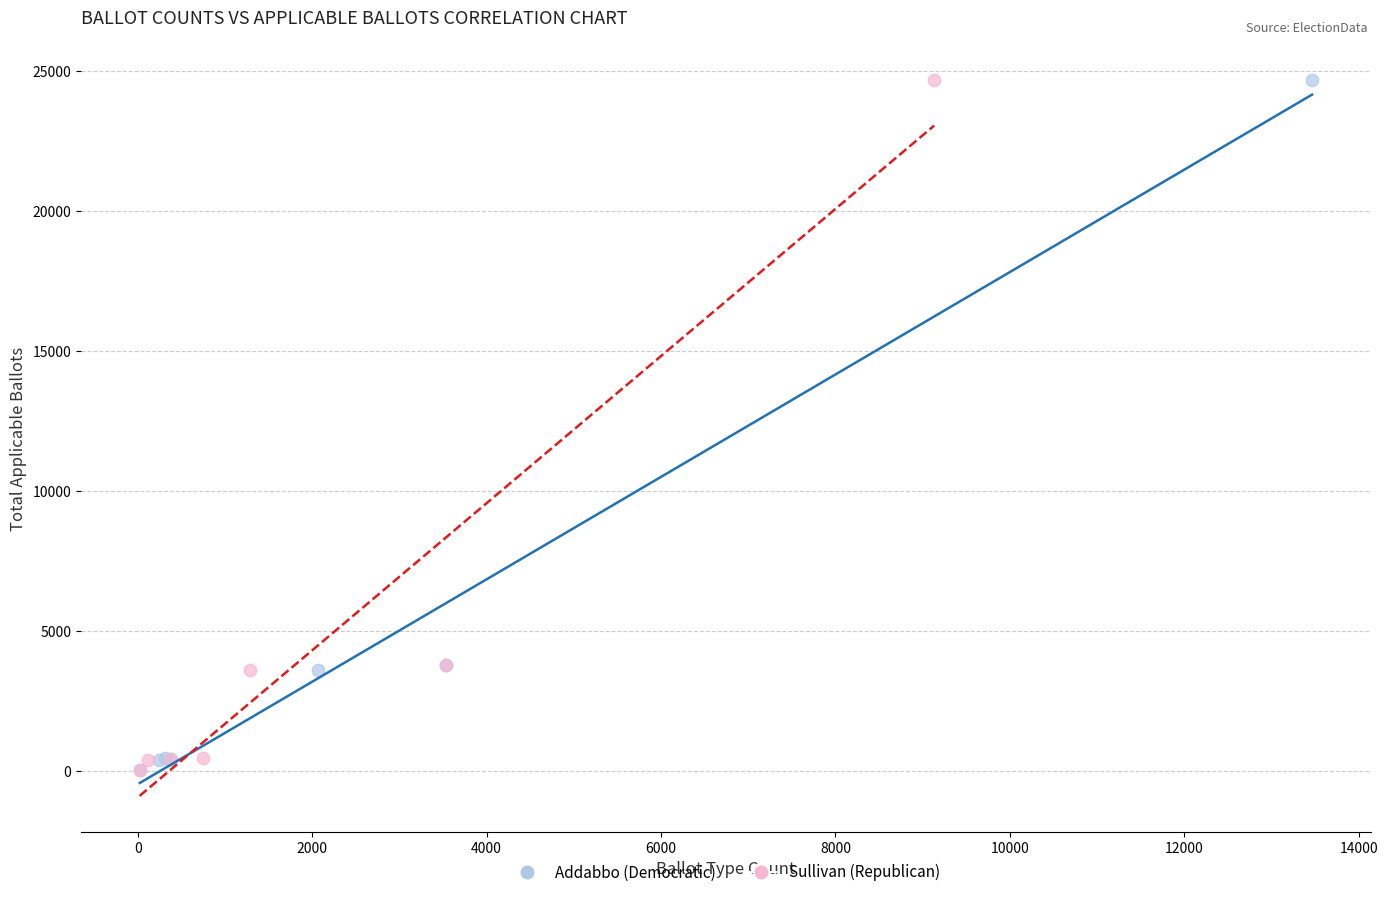

What are all the series names shown in the legend?

Addabbo (Democratic), Sullivan (Republican)